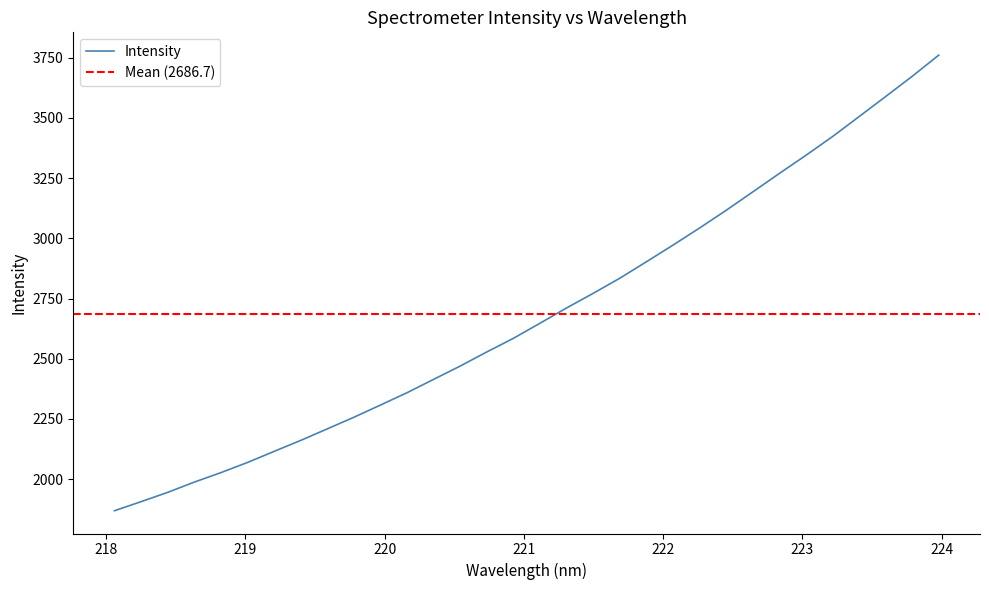

What is the maximum value for Intensity?

3760.4